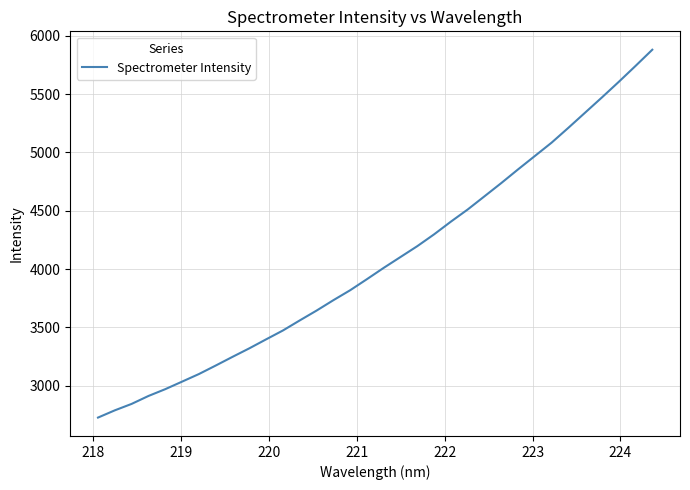

What is the maximum value shown in the chart?

5879.7